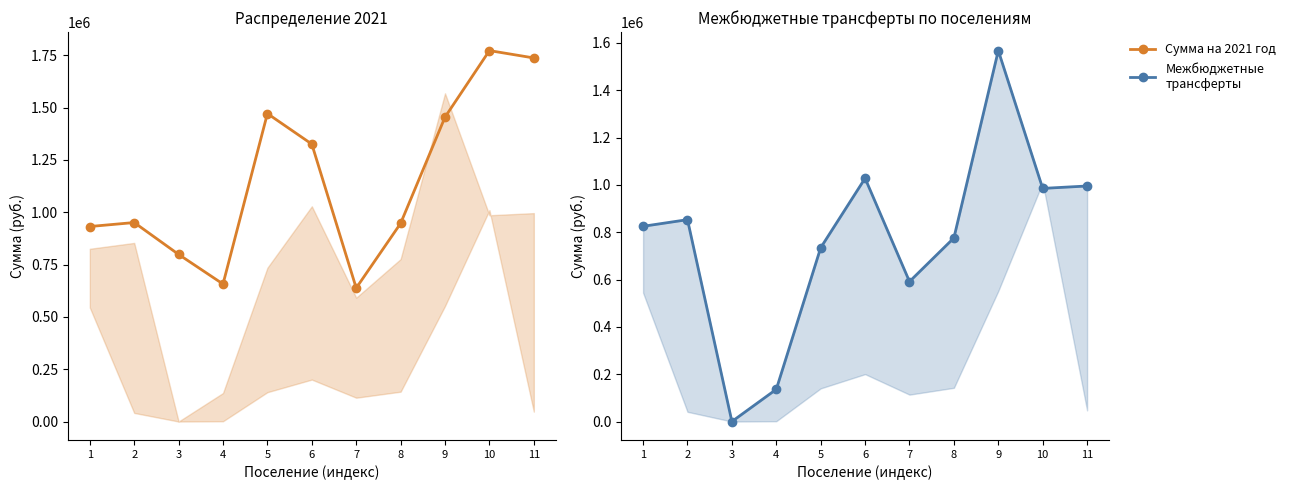

Which series has the largest range (max minus min)?

Межбюджетные трансферты